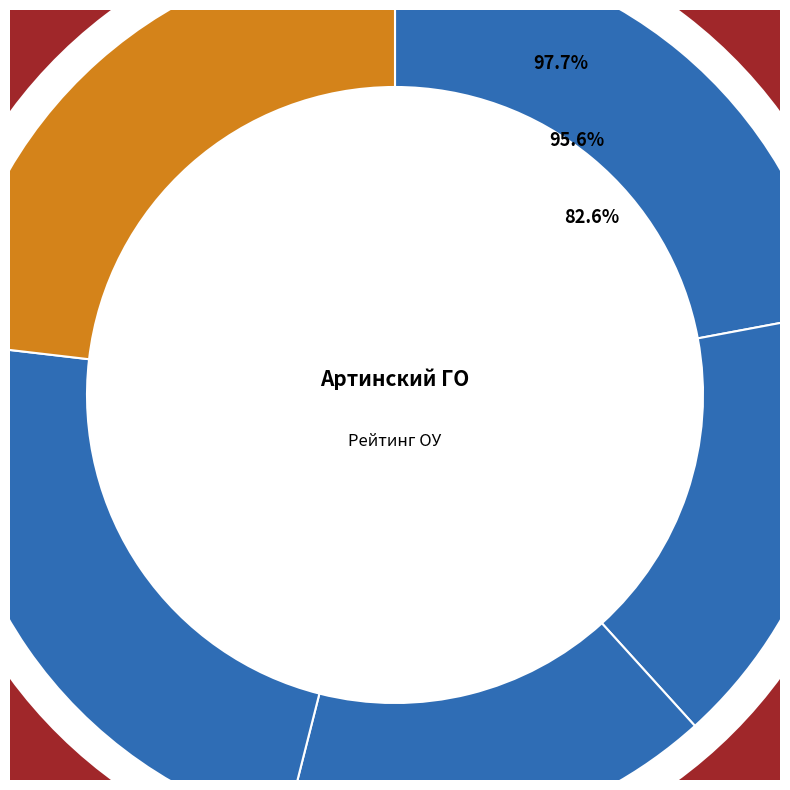

The Крит 5 slice represents 14% of the pie. True or false?

False